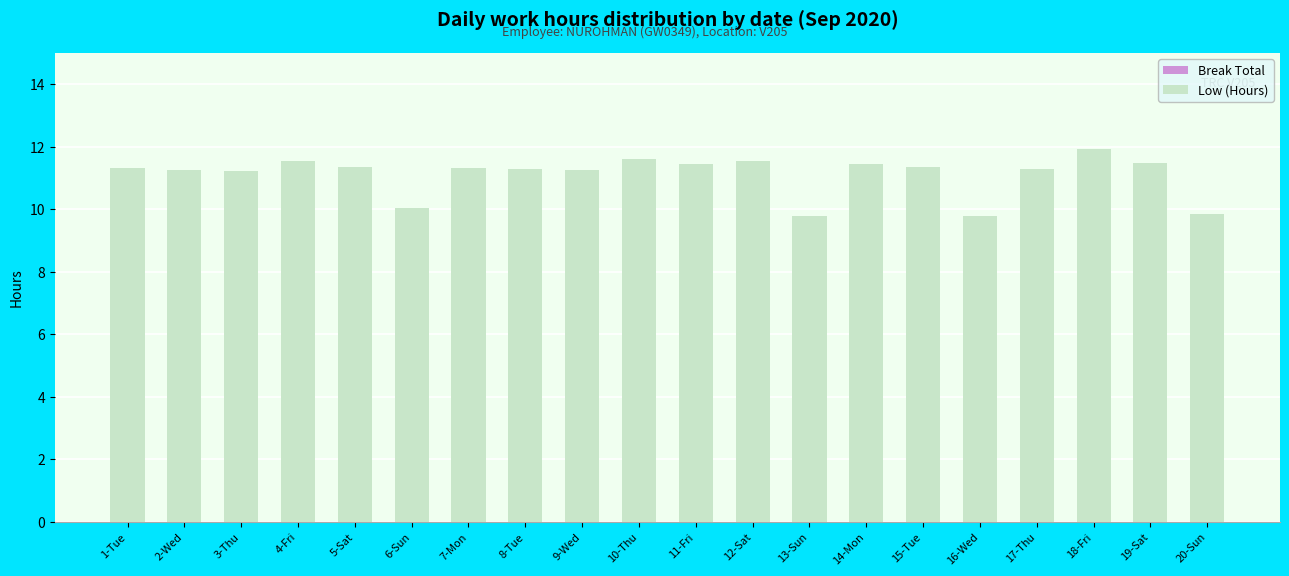

What is the label of the 8th bar from the right?

13-Sun